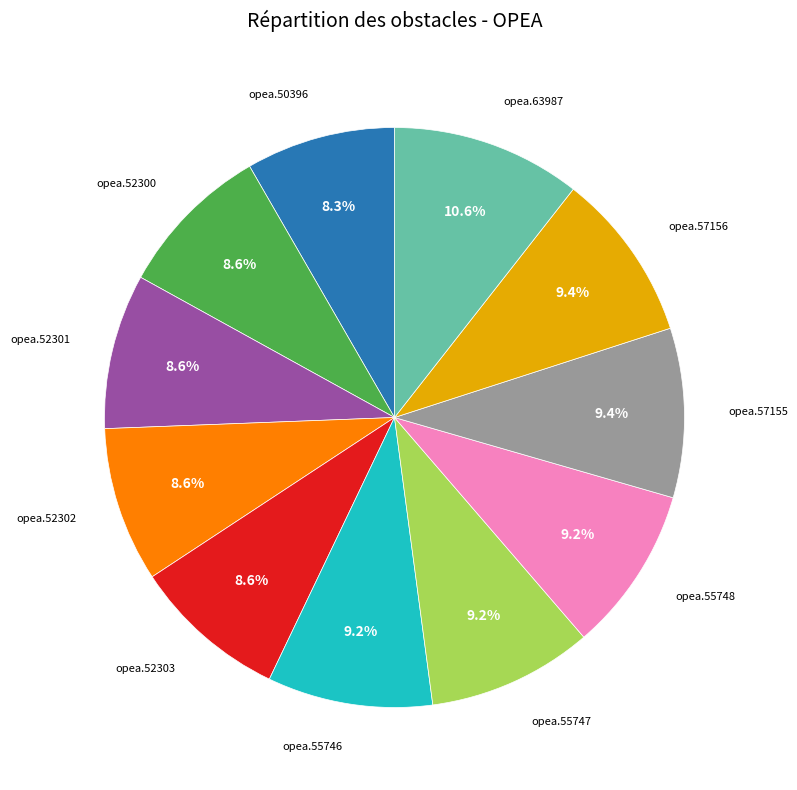

How many segments does this pie chart have?

11